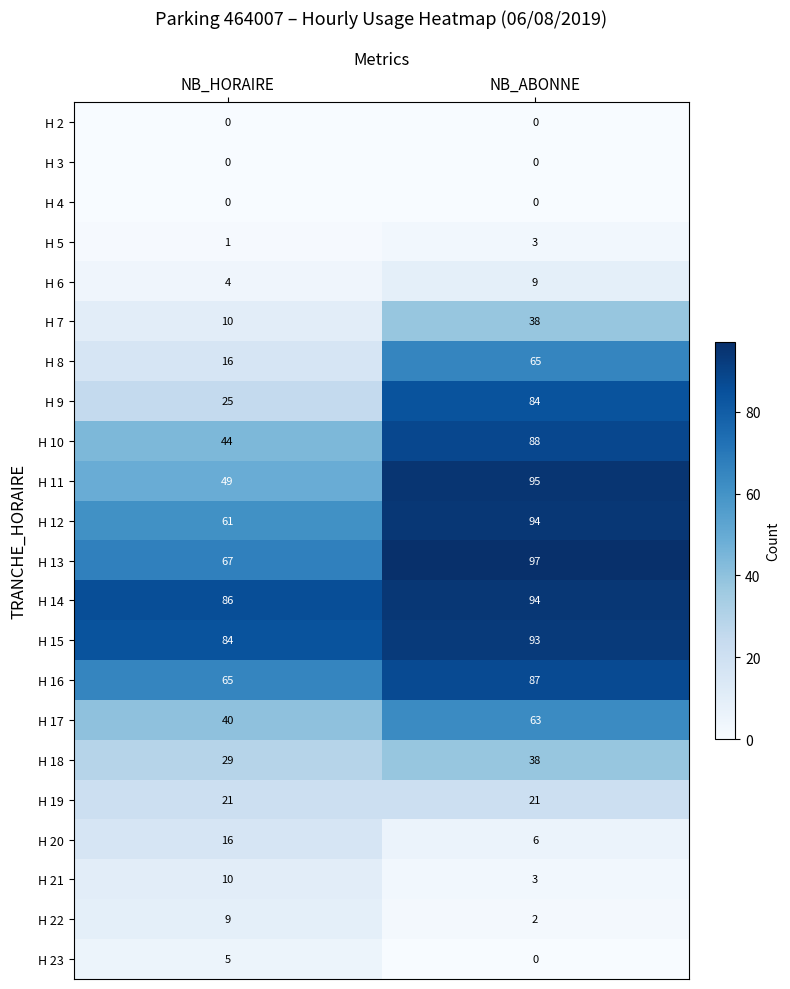

What is the spread (max minus min) of values at NB_ABONNE?

97